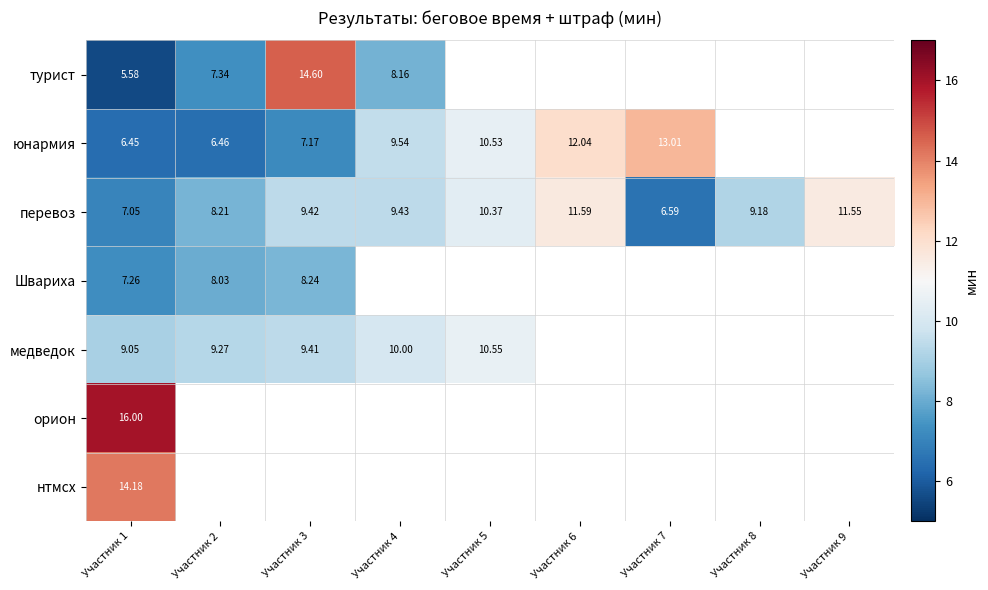

Which label corresponds to the largest value in the chart?

Участник 1